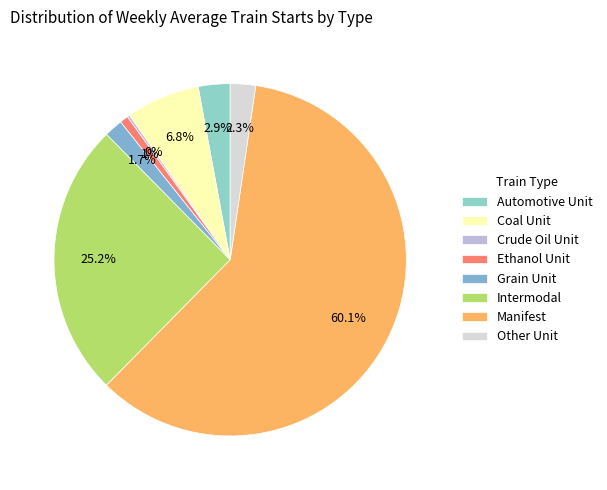

To the nearest percent, what percentage of the pie is Manifest?

60%